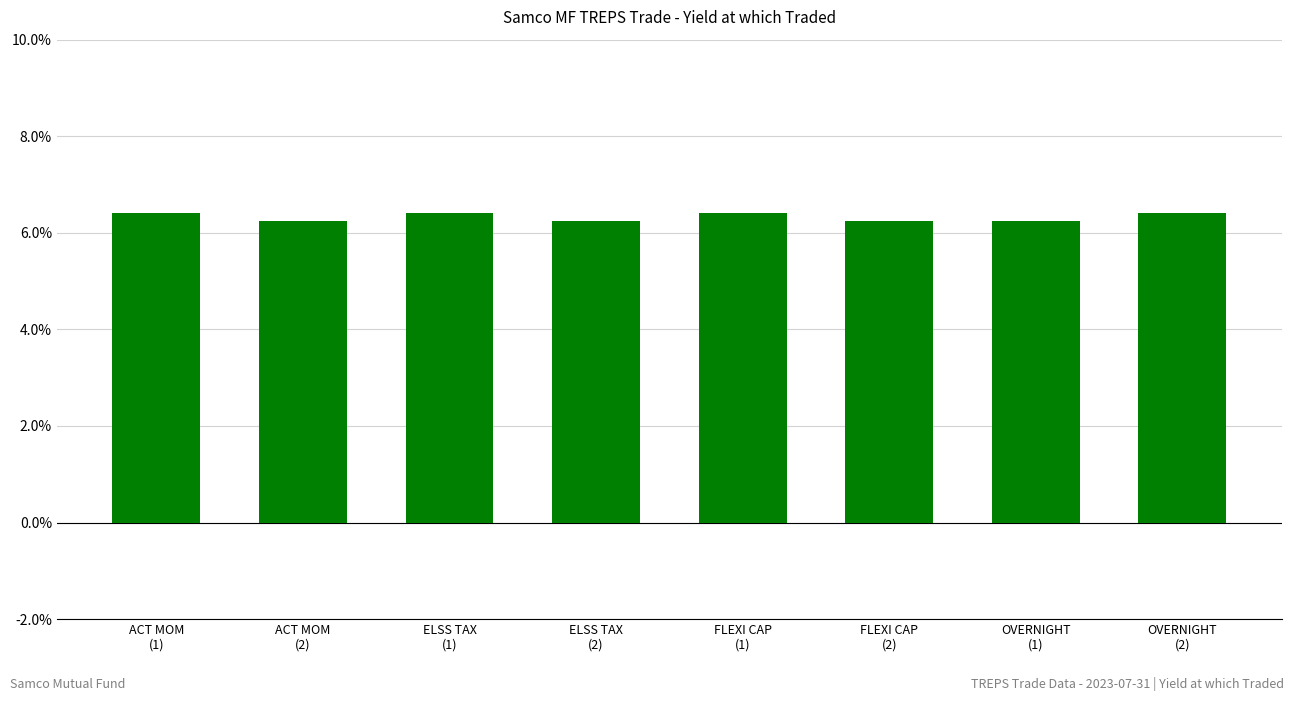

What is the average value?

6.3